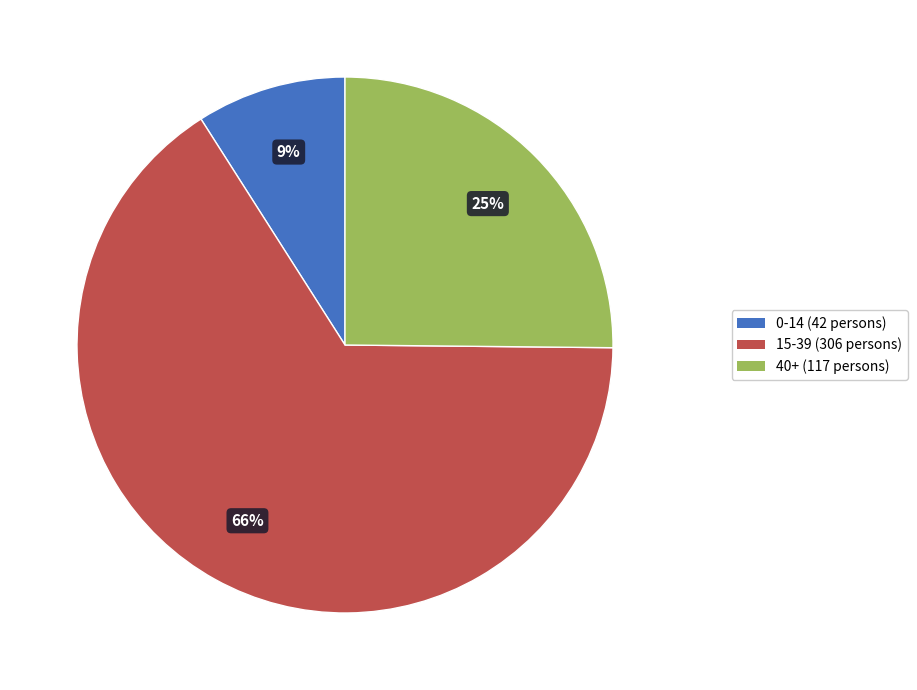

Between 0-14 (42 persons) and 40+ (117 persons), which is larger?

40+ (117 persons)